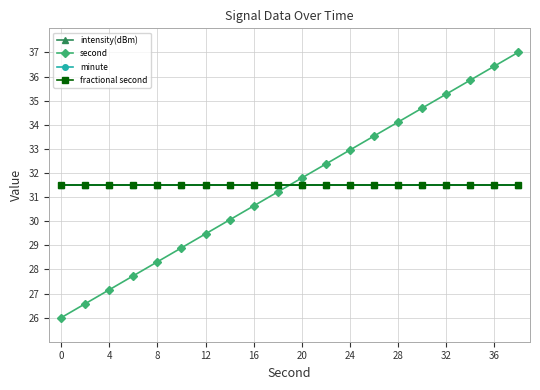

True or false: intensity(dBm) and minute intersect in this chart.

False